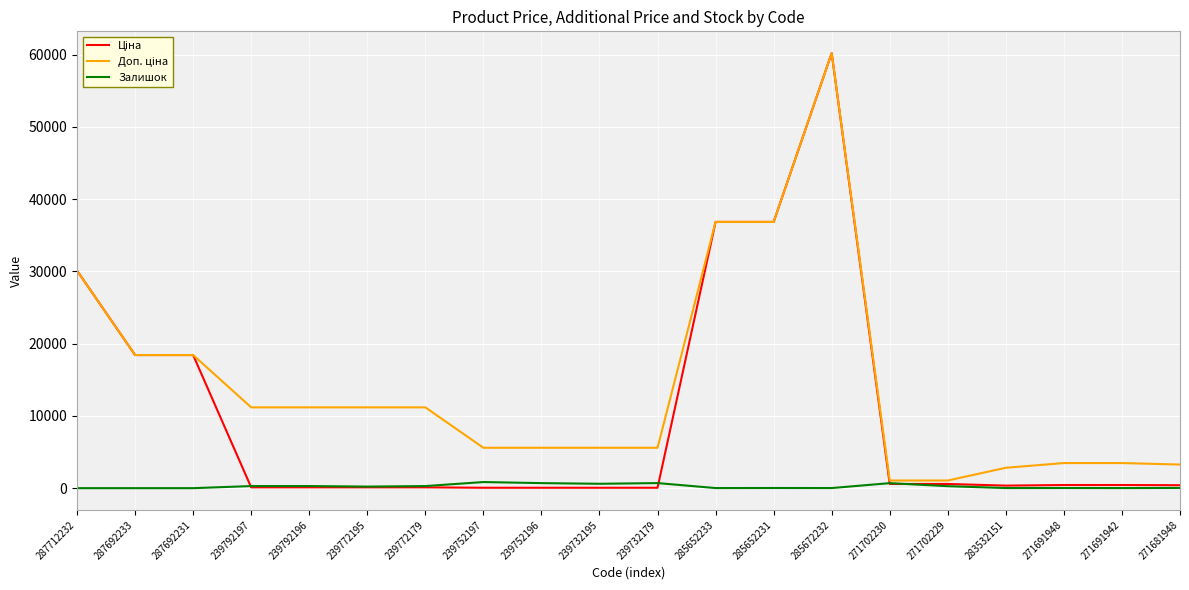

Which label corresponds to the largest value in the chart?

285672232